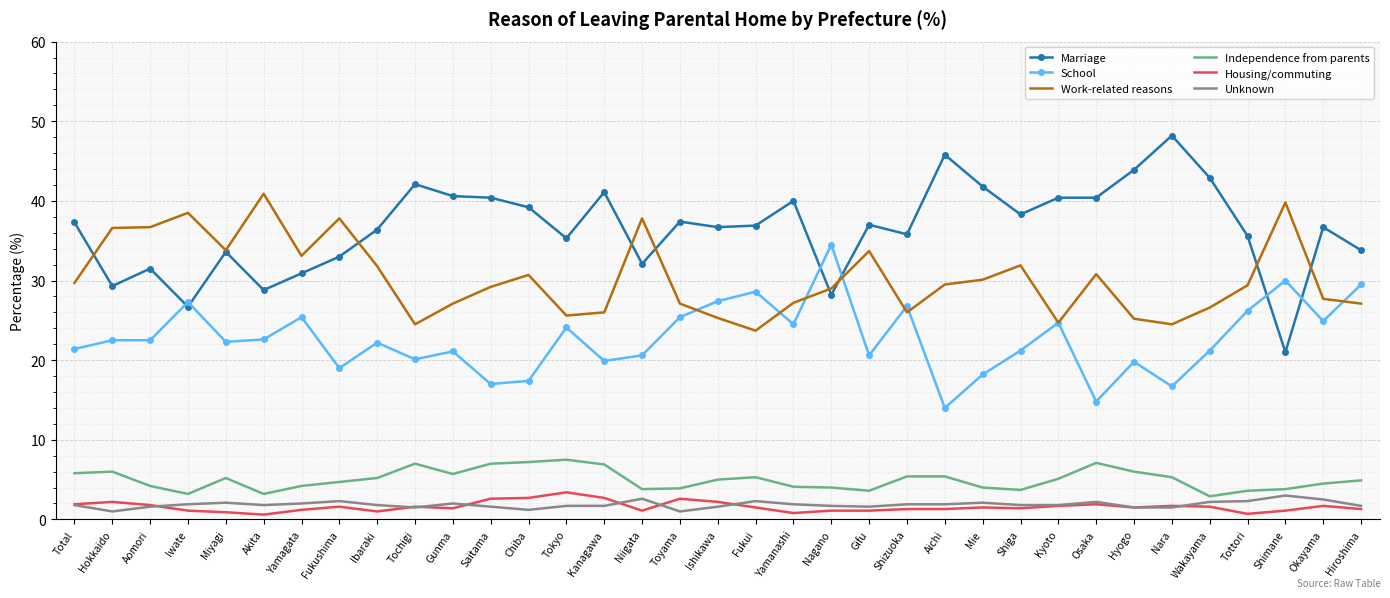

What is the difference between the highest and lowest values at Shimane?

38.7